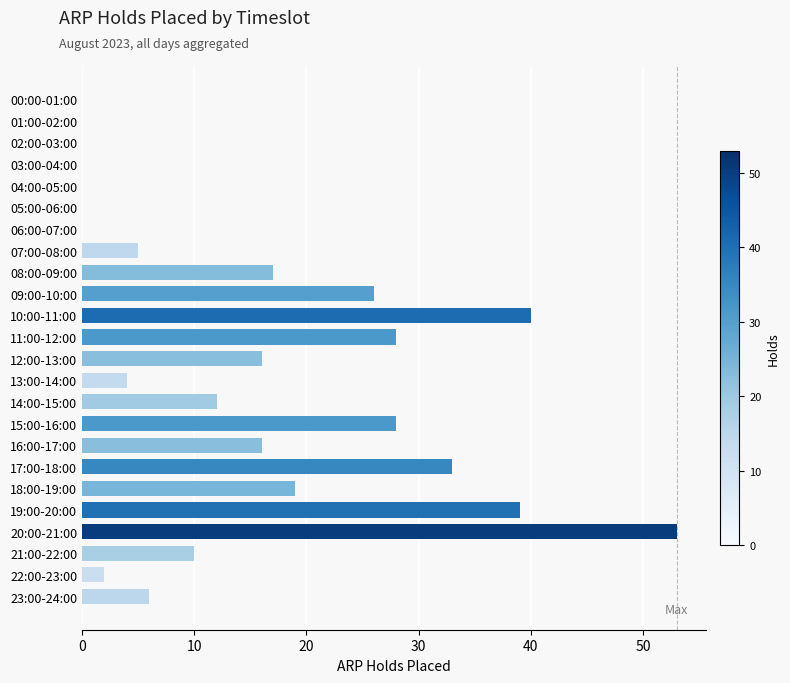

What is the maximum value shown in the chart?

53